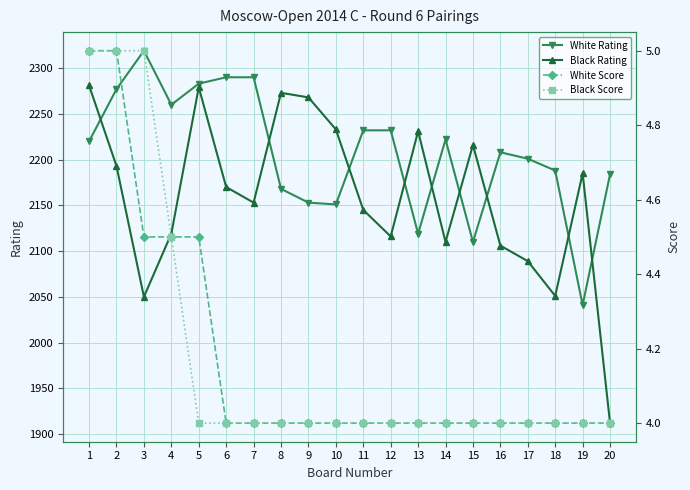

True or false: White Rating has more than 1 interior local peaks.

True